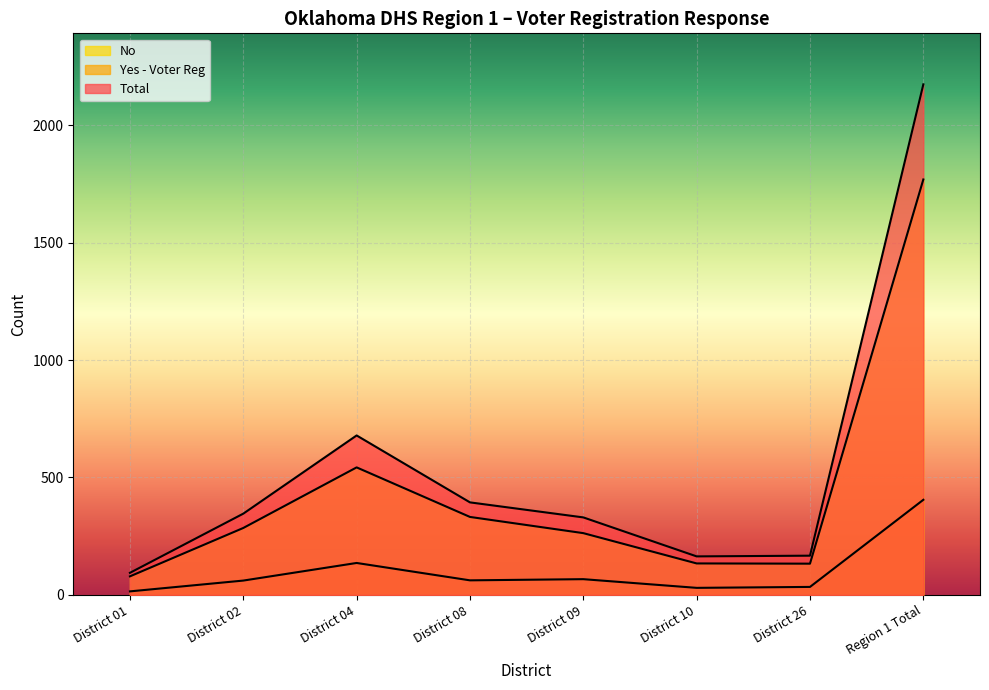

At which category does Total reach its first local peak?

District 04